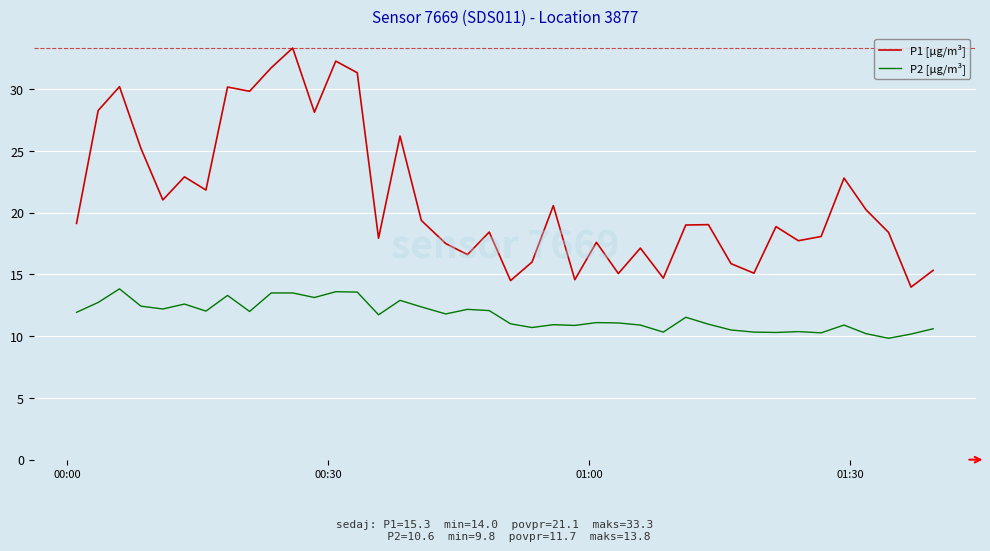

What is the minimum value shown in the chart?

9.8